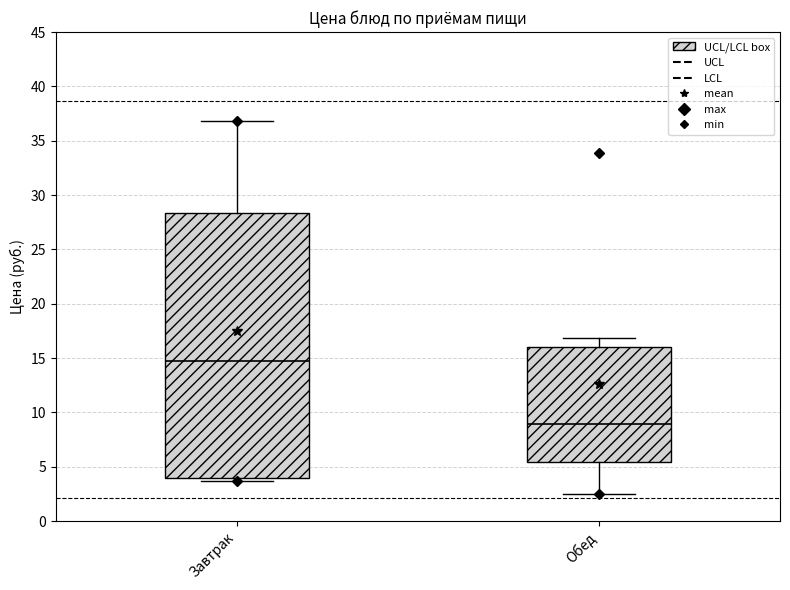

Which box's median line is the lowest?

Обед